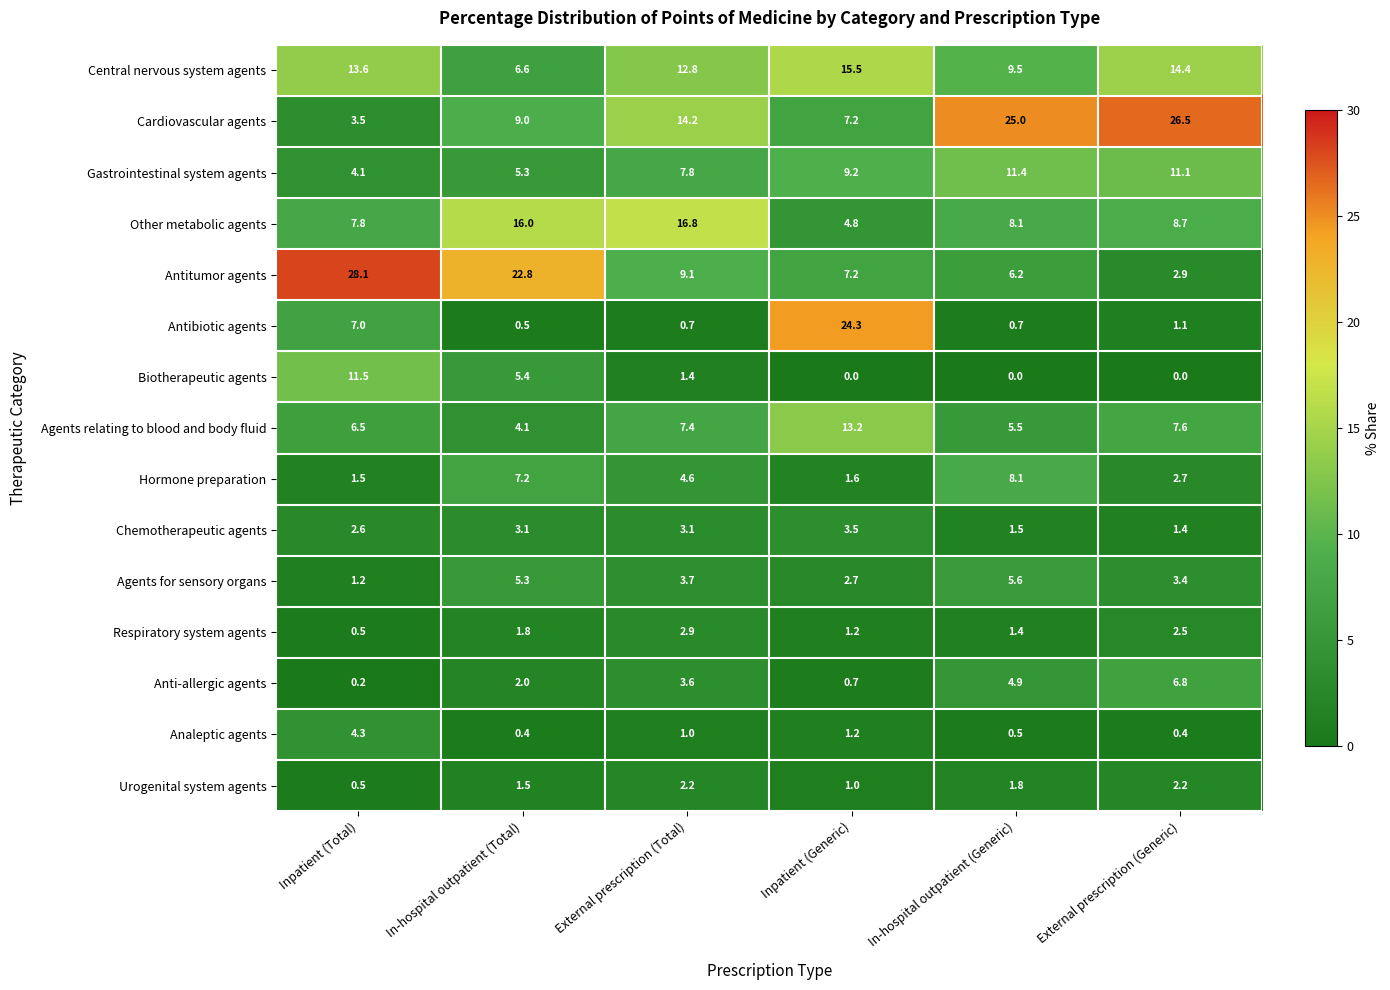

At how many categories does at least one series exceed 16?

6